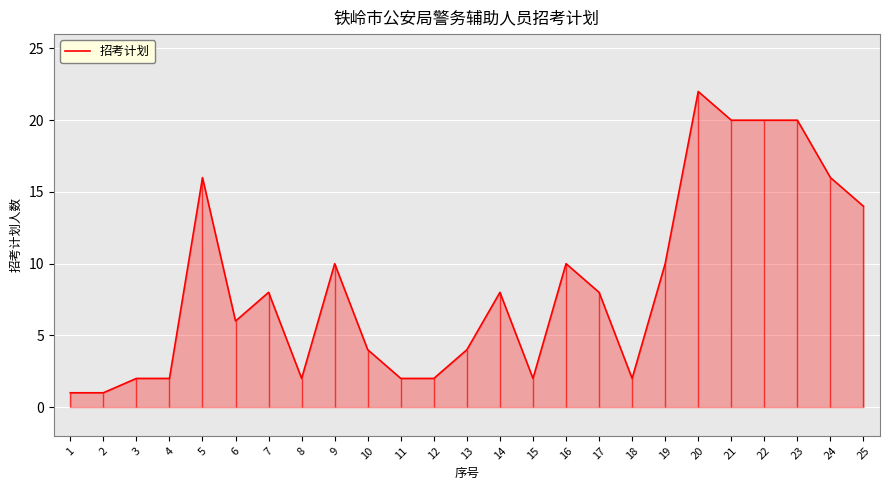

Reading left to right, list all the values displayed in this chart.

1	1	2	2	16	6	8	2	10	4	2	2	4	8	2	10	8	2	10	22	20	20	20	16	14